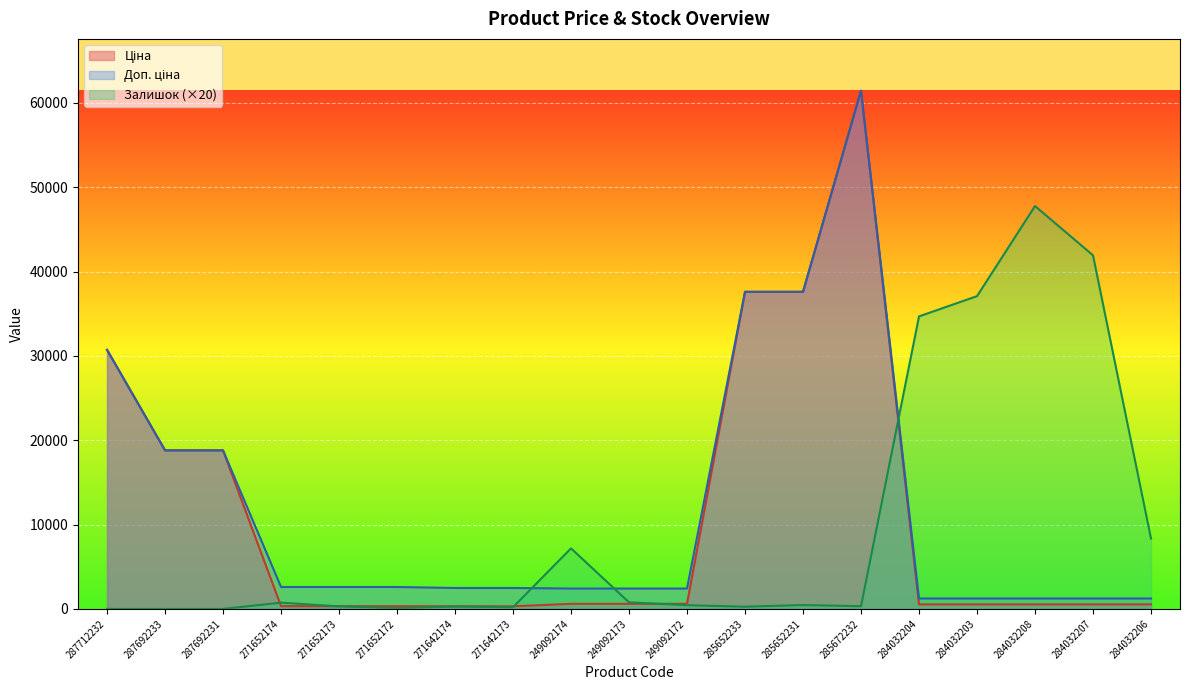

At which label is Ціна closest to 30872?

287712232